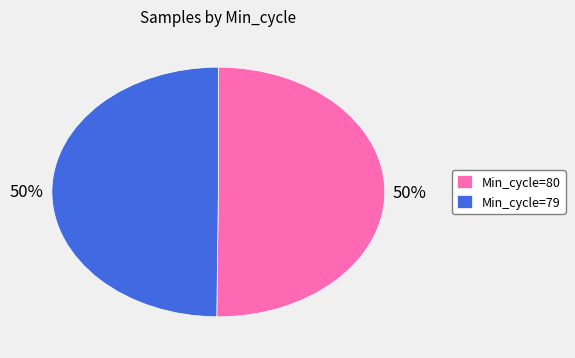

How many segments does this pie chart have?

2